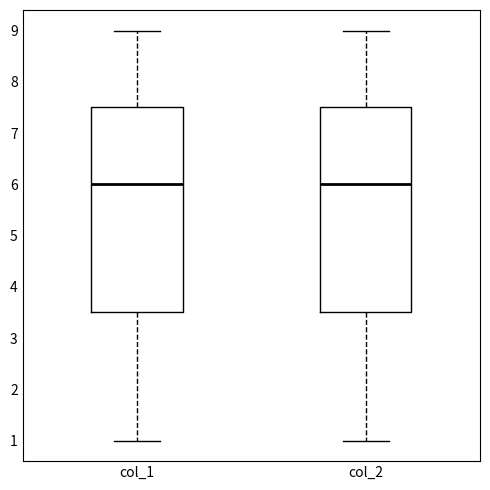

Where is the upper edge of the box for col_1 on the y-axis? The values are not printed on the chart, so give them approximately, as read against the axis.

7.5